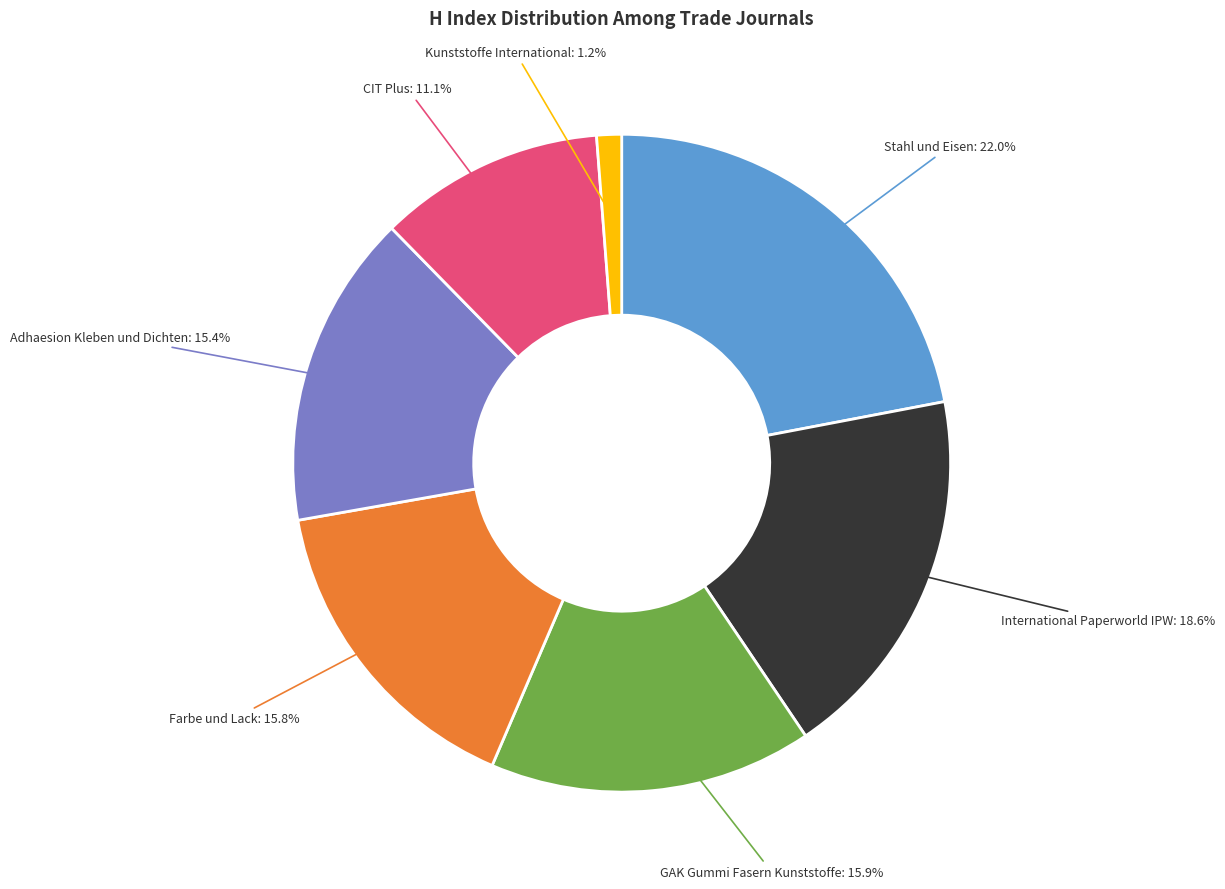

Is there any slice that represents more than half of the pie?

No